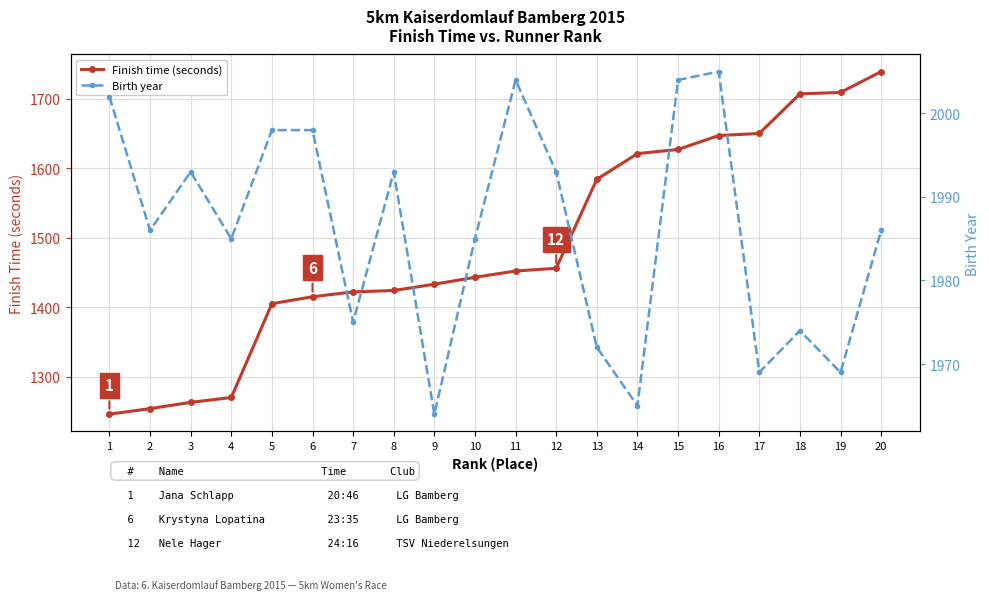

At which label does Finish time (seconds) reach its minimum?

1